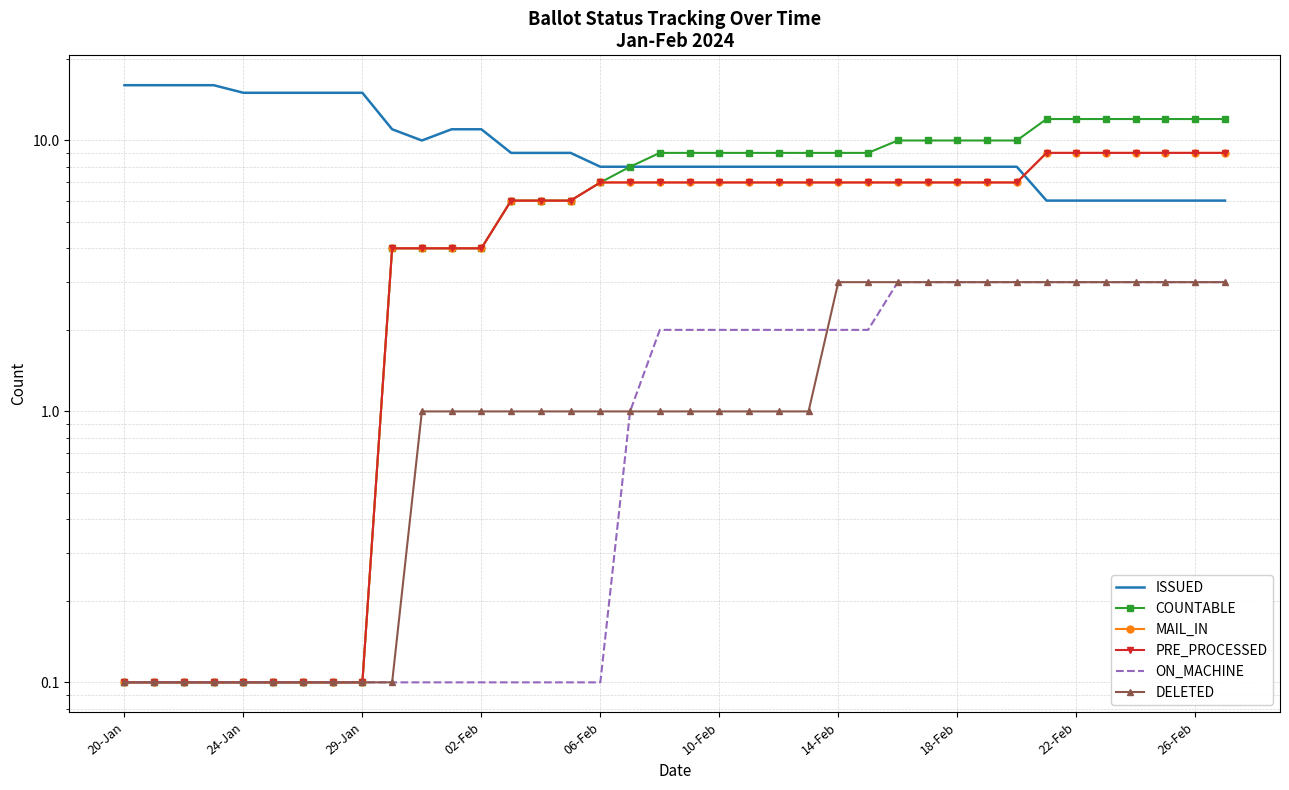

Is the value of PRE_PROCESSED at 24-Jan greater than the value of DELETED at 17?

No